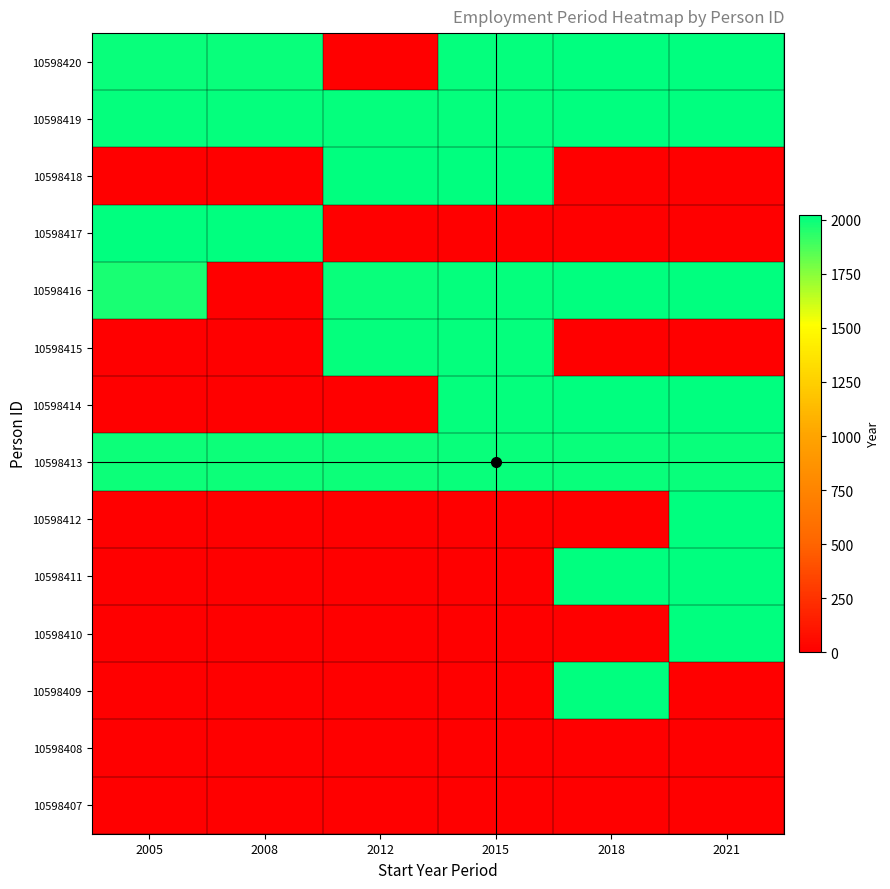

What is the total value across all series at 2012?

10048